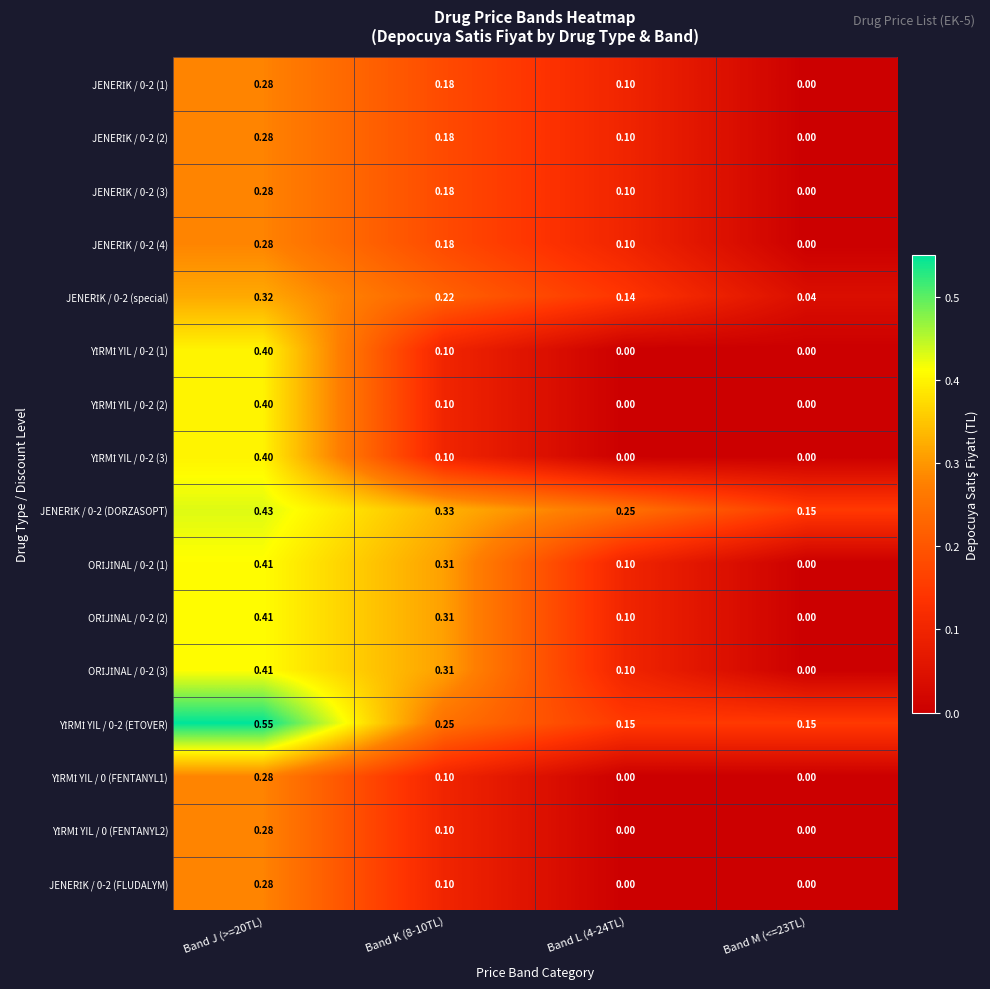

Count the number of data series in this chart.

16